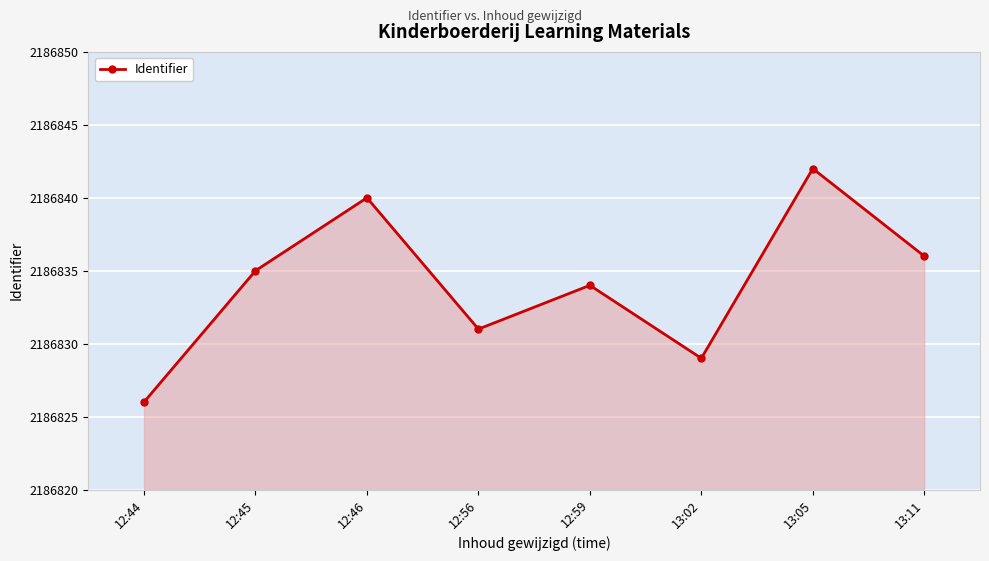

Rank the categories by value from highest to lowest.

13:05, 12:46, 13:11, 12:45, 12:59, 12:56, 13:02, 12:44